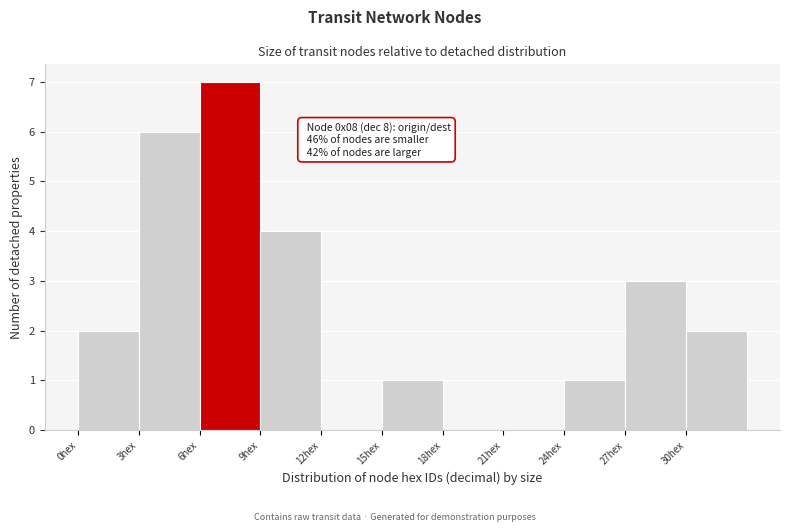

Over which range of the x-axis is the bar tallest?

6 to 9